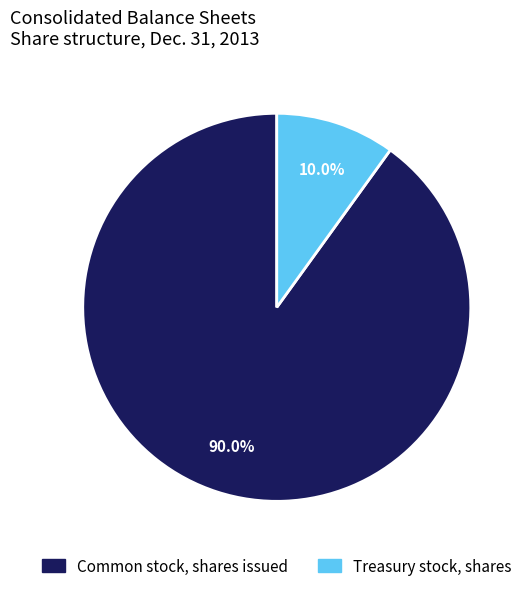

What percentage is the Common stock, shares issued slice, to the nearest percent?

90%